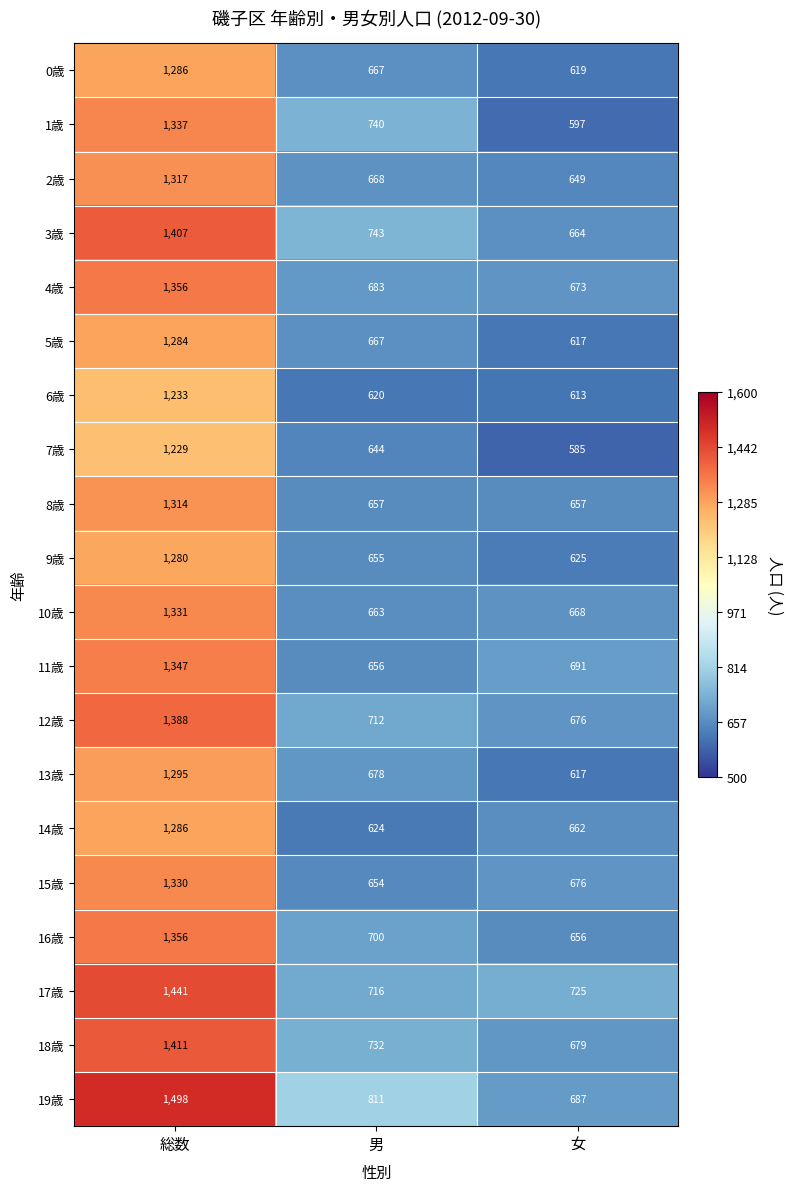

Where does the 6歳 series first go above 620?

総数